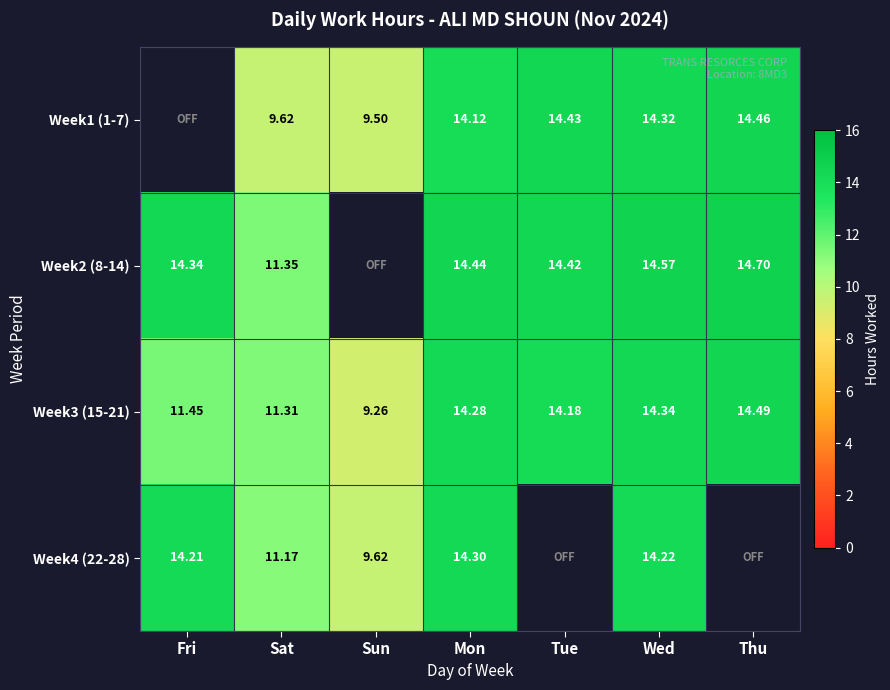

At which label is Week3 (15-21) closest to 11?

Sat